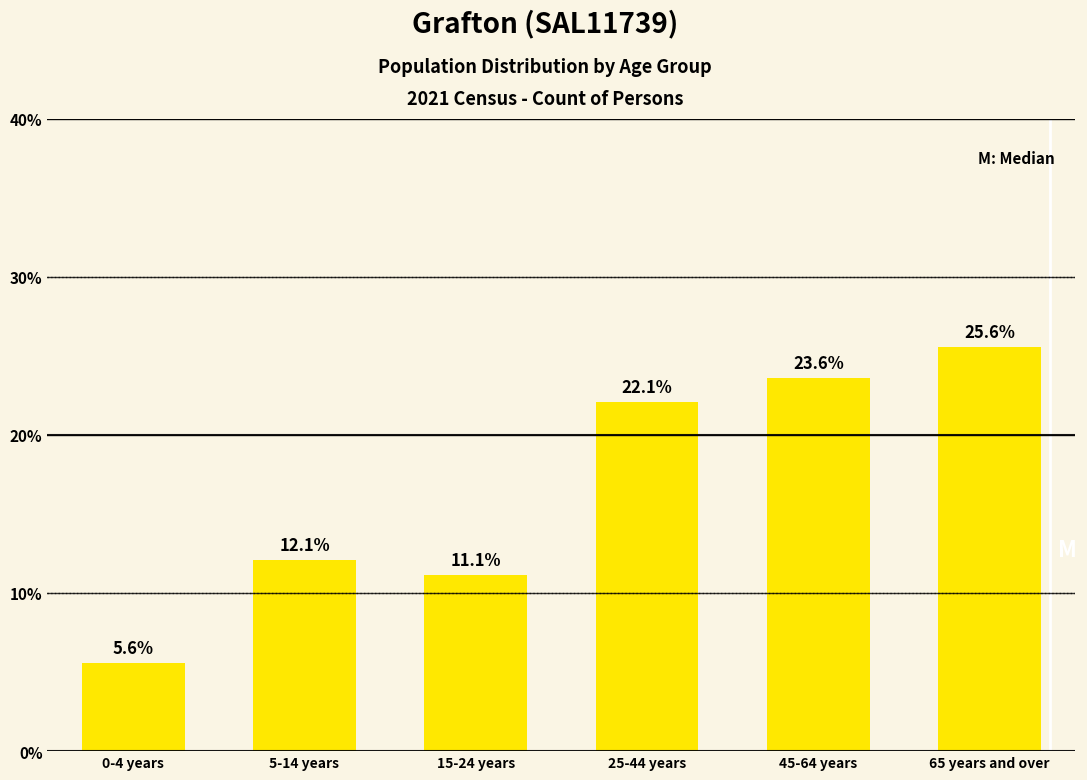

Reading left to right, transcribe all the data shown in this chart.

0-4 years=5.6	5-14 years=12.1	15-24 years=11.1	25-44 years=22.1	45-64 years=23.6	65 years and over=25.6